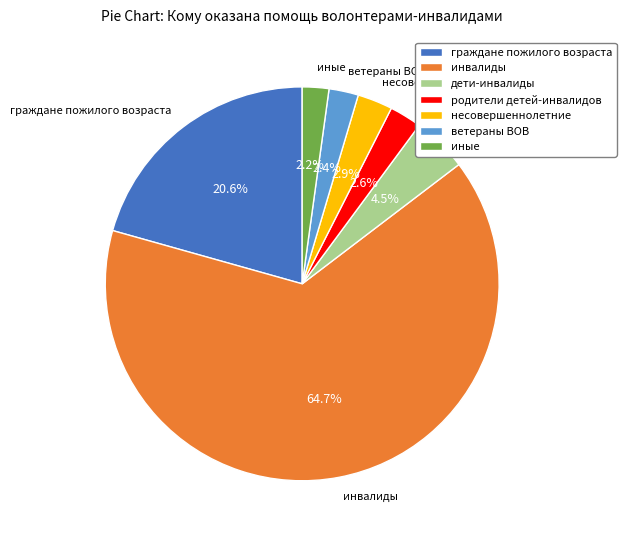

Which category has the biggest portion of the pie?

инвалиды